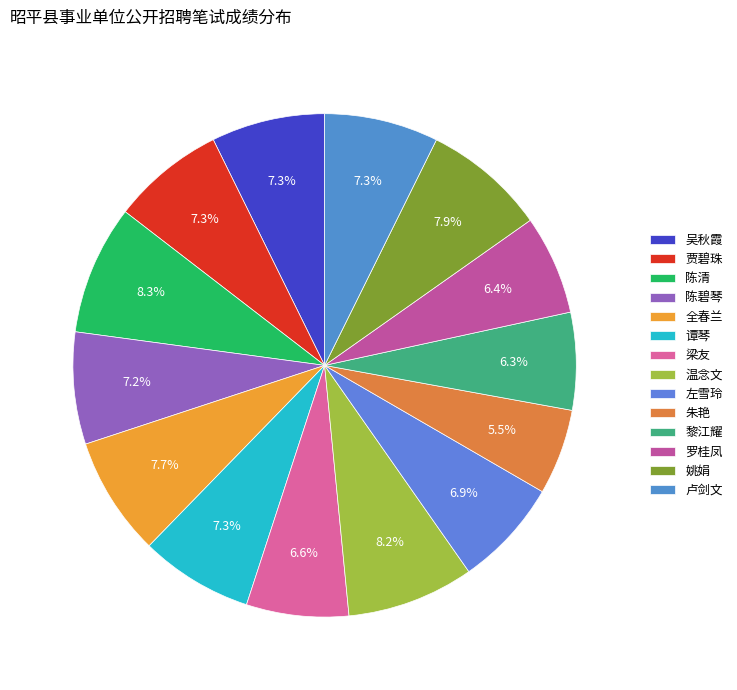

How many segments does this pie chart have?

14